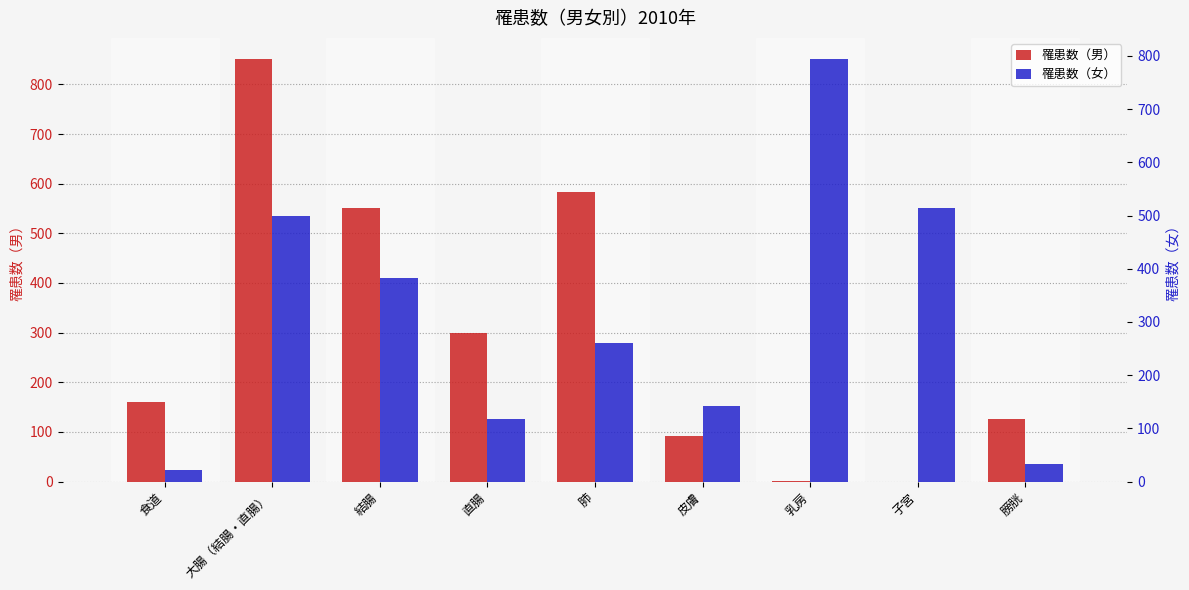

At which label does 罹患数（女） first exceed 260?

大腸（結腸・直腸）